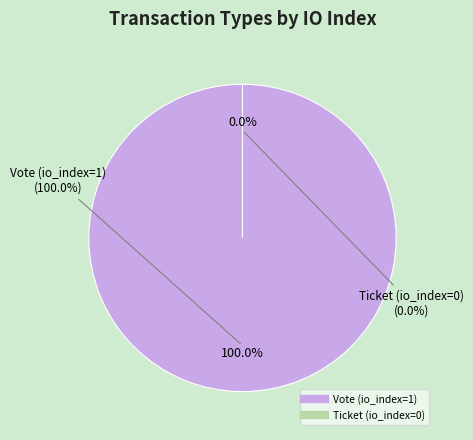

Which category has the smallest portion of the pie?

Ticket (io_index=0)